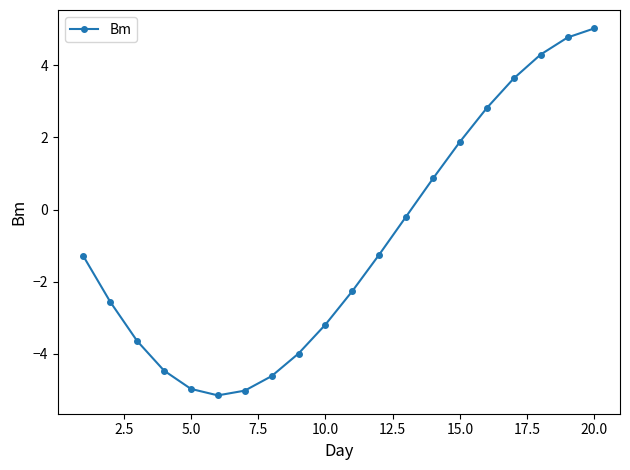

What is the maximum value shown in the chart?

5.0